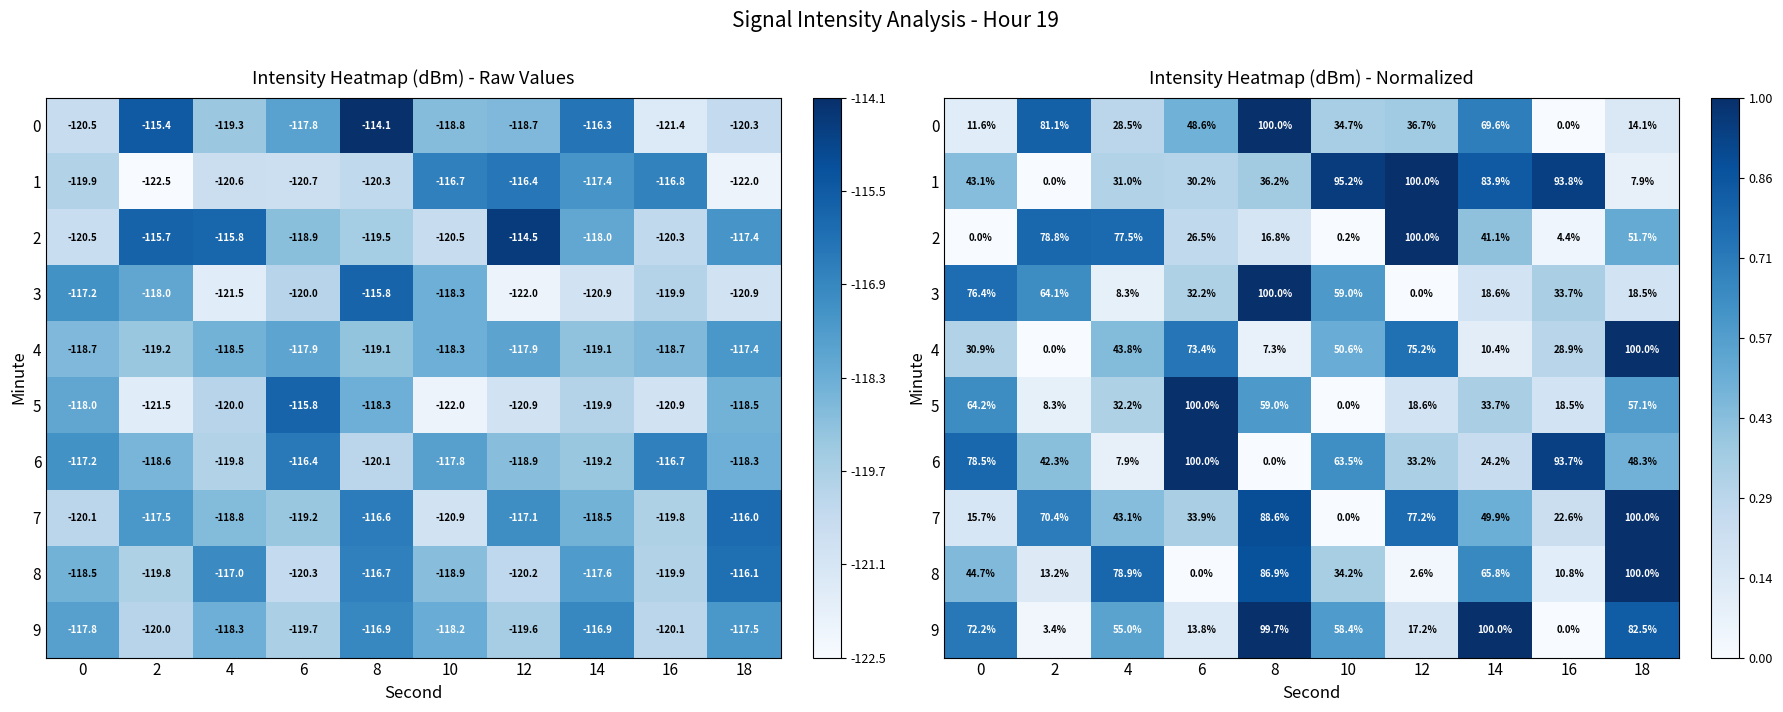

At how many categories does at least one series exceed 0?

10